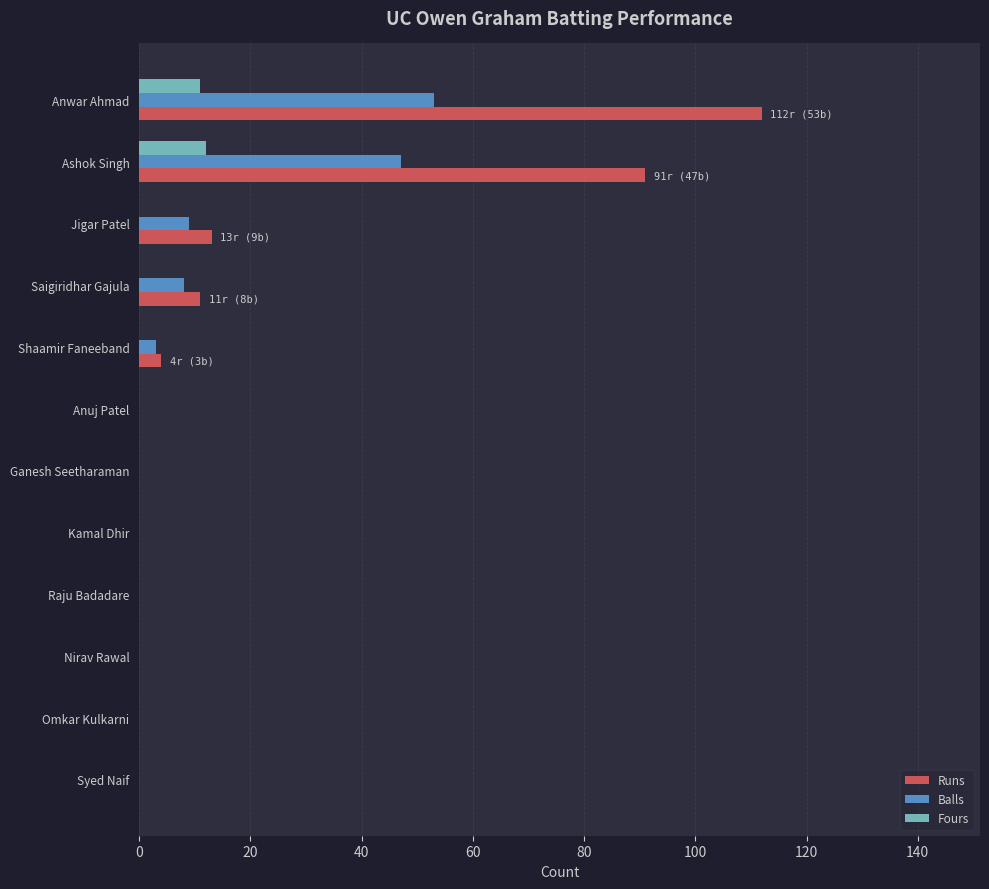

Which series has the widest spread of values?

Runs